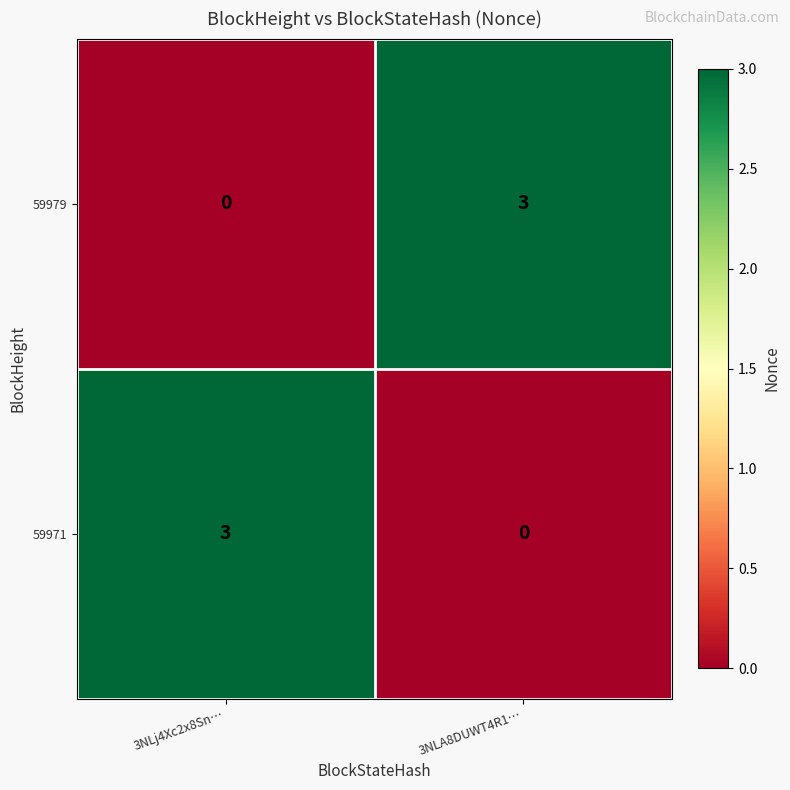

List the labels in order of 59979 value, largest first.

3NLA8DUWT4R1…, 3NLj4Xc2x8Sn…